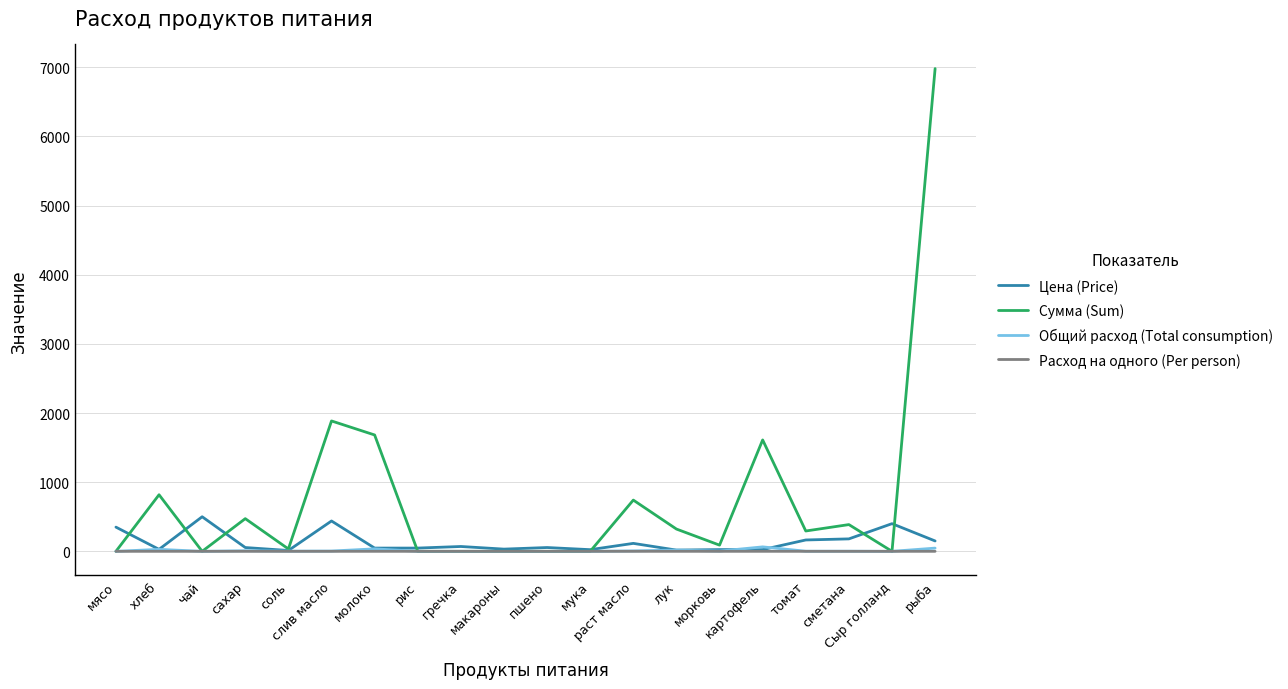

What is the maximum value for Цена (Price)?

500.0